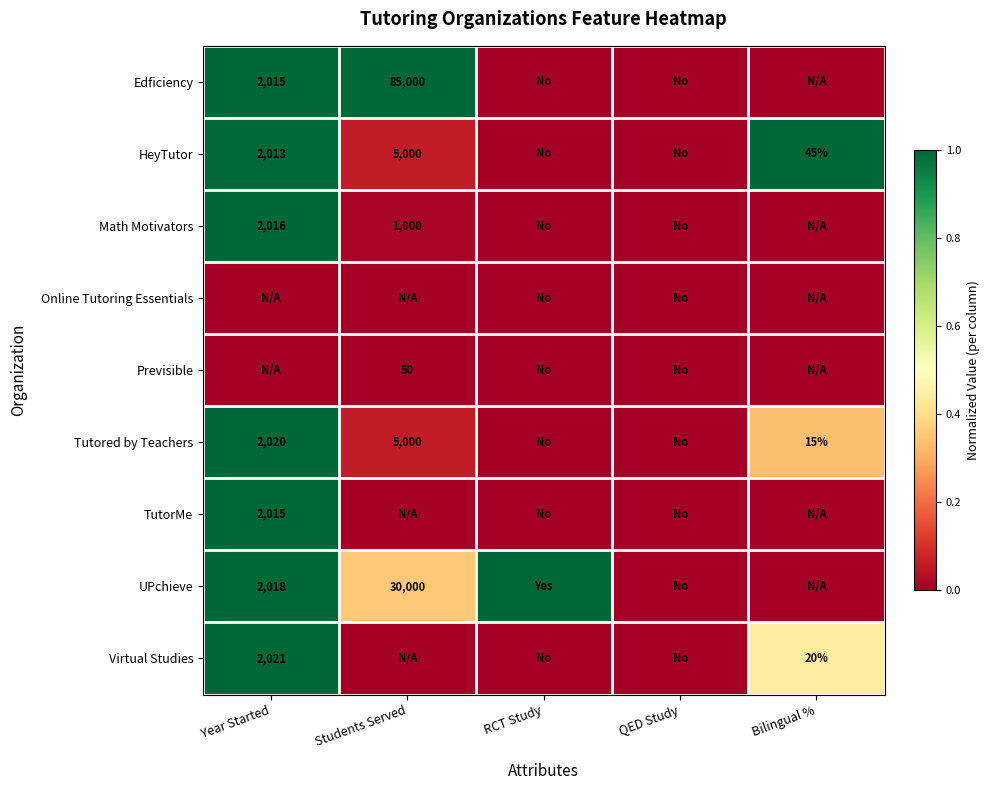

At how many categories does at least one series exceed 0?

4